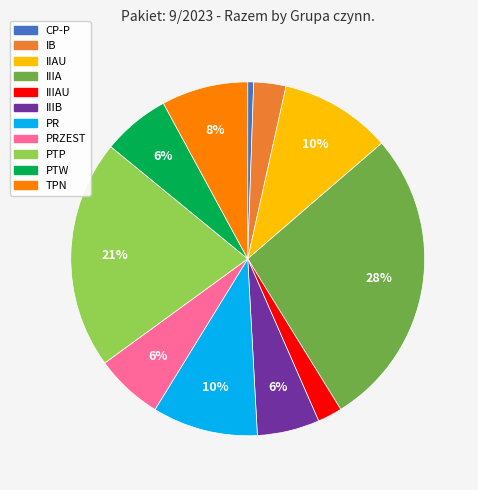

To the nearest percent, what is the difference between the largest and smallest slice percentages?

27%